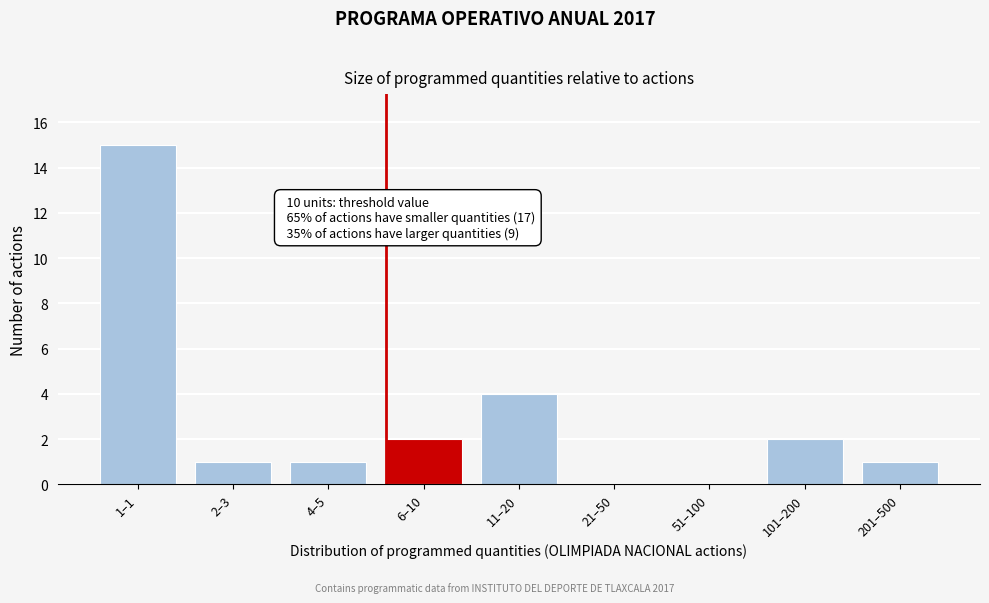

Reading right to left, list all the values displayed in this chart.

201–500=1	101–200=2	51–100=0	21–50=0	11–20=4	6–10=2	4–5=1	2–3=1	1–1=15